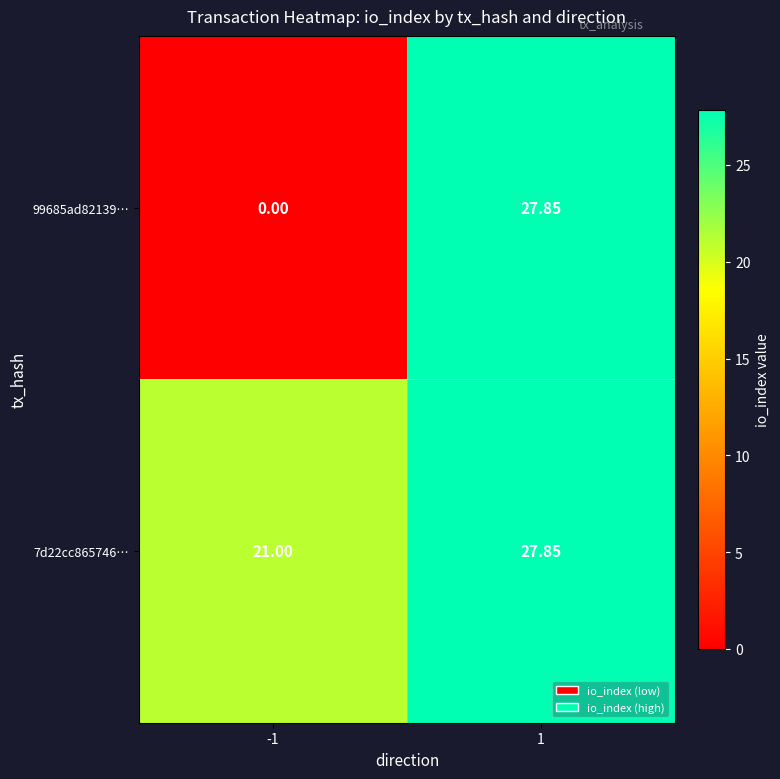

How many data points does each series have?

2